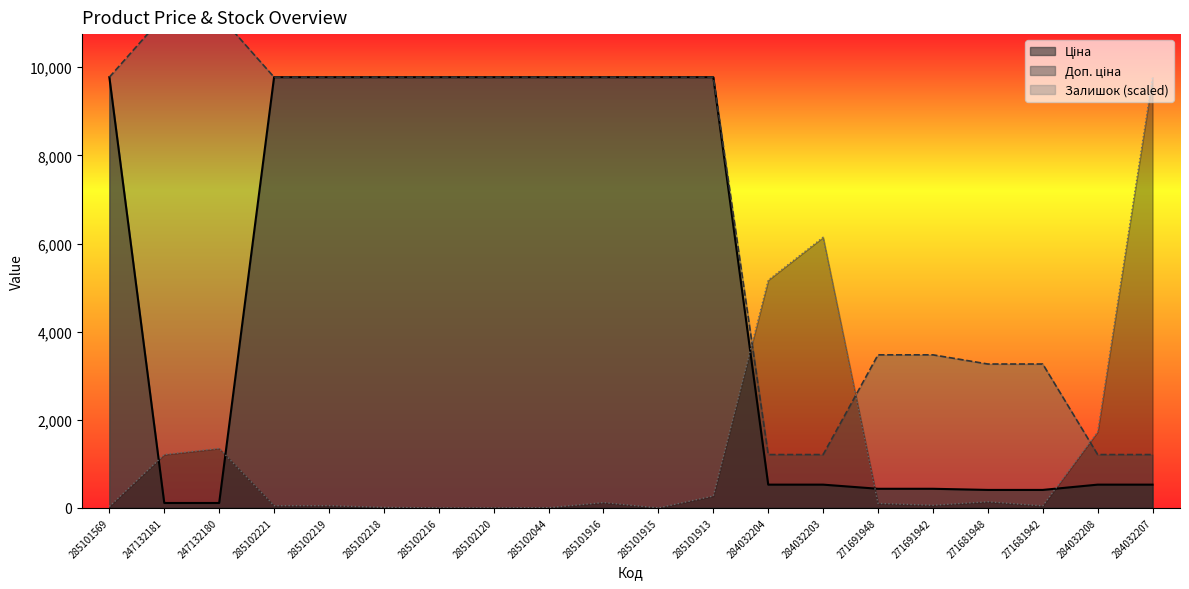

List the labels in order of Залишок value, smallest first.

285102216, 285102120, 285101915, 285102044, 285102218, 285101569, 271681942, 285102221, 285102219, 271691942, 271691948, 285101916, 271681948, 285101913, 247132181, 247132180, 284032208, 284032204, 284032203, 284032207